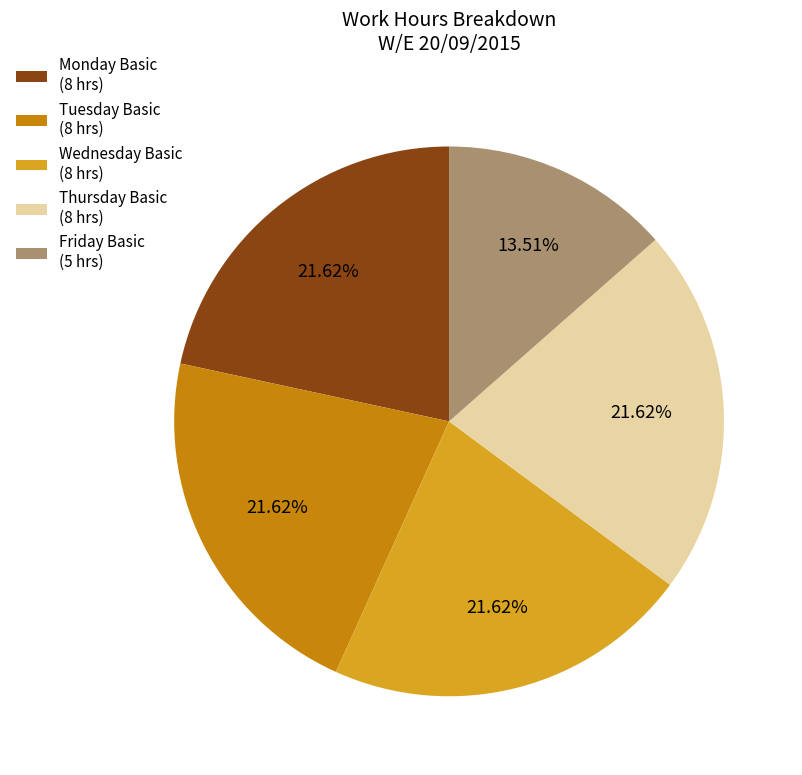

Does any single category account for the majority?

No